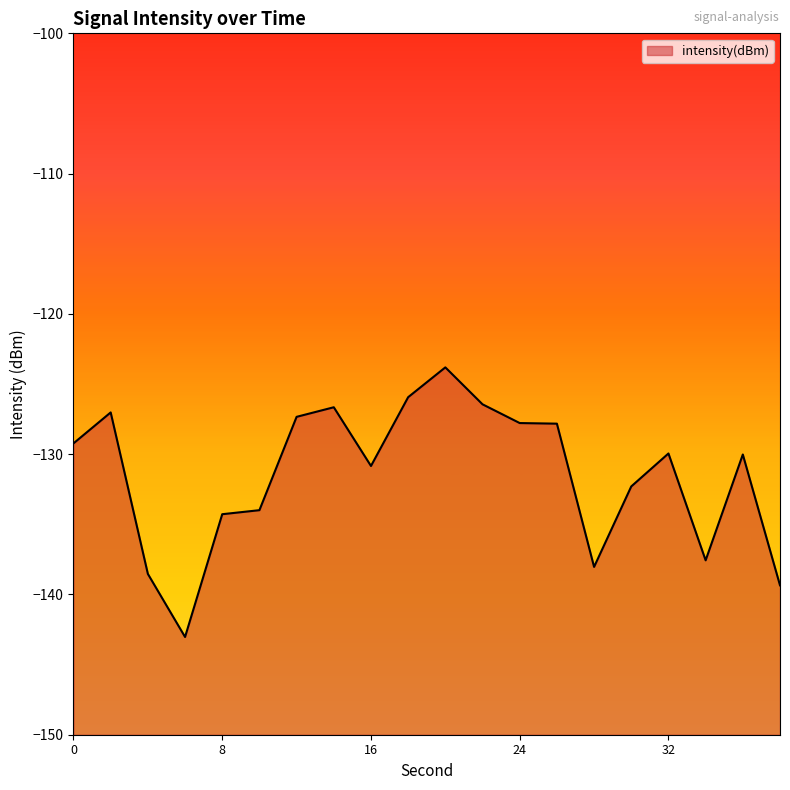

Which label corresponds to the smallest value in the chart?

6